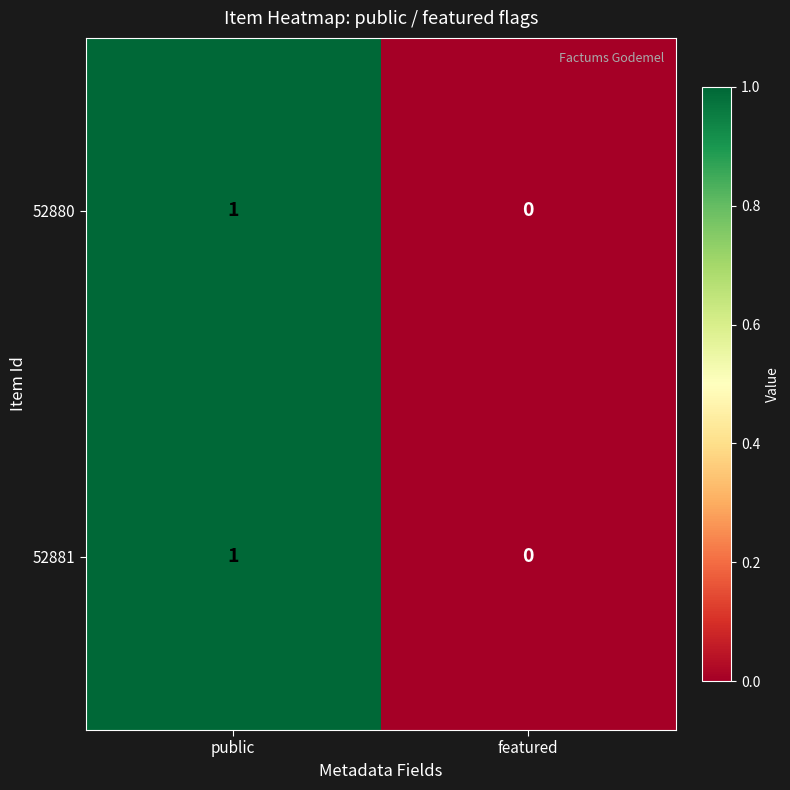

At which label is 52881 closest to 0?

featured